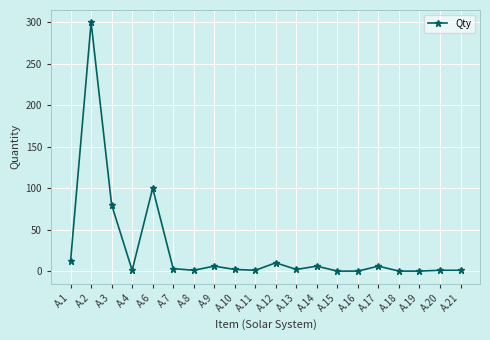

What is the value of the 9th point from the left?

2